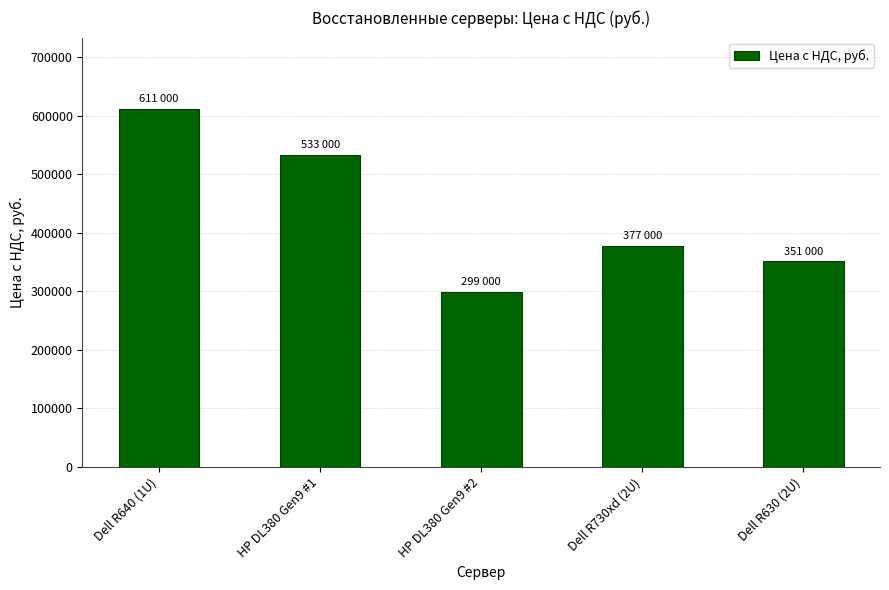

List the labels in order of value, largest first.

Dell R640 (1U), HP DL380 Gen9 #1, Dell R730xd (2U), Dell R630 (2U), HP DL380 Gen9 #2